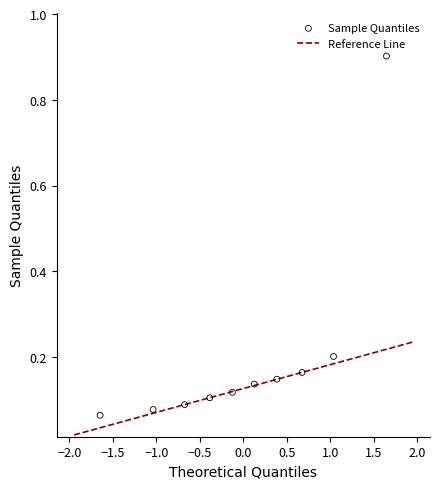

What is the range of X values (max minus min)?

3.3